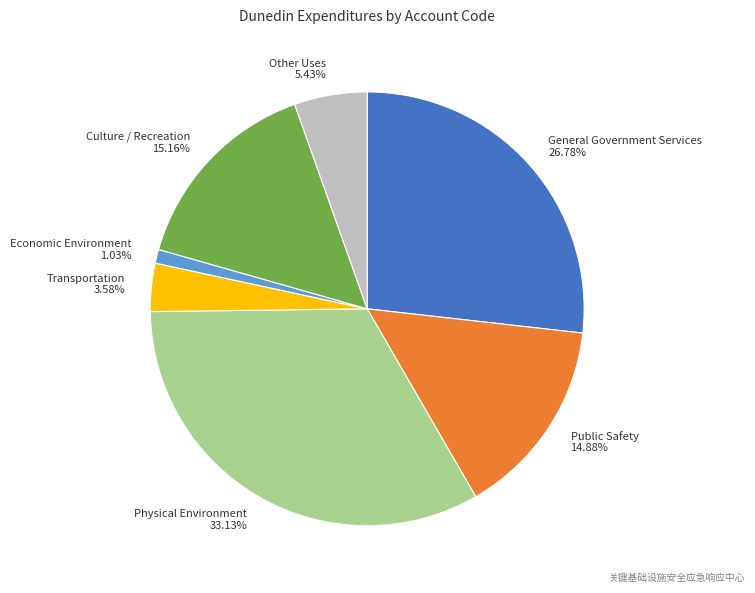

True or false: Public Safety accounts for 15% of the total.

True